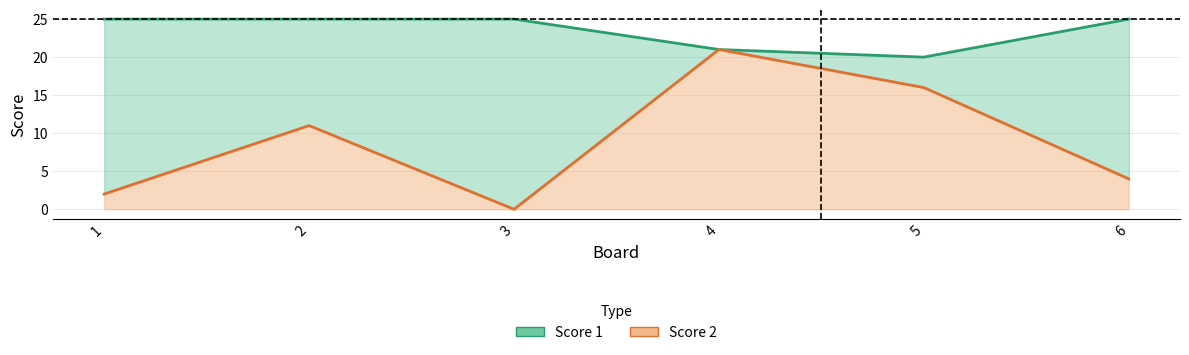

True or false: Score 1 has a value of 15 at 2.

False